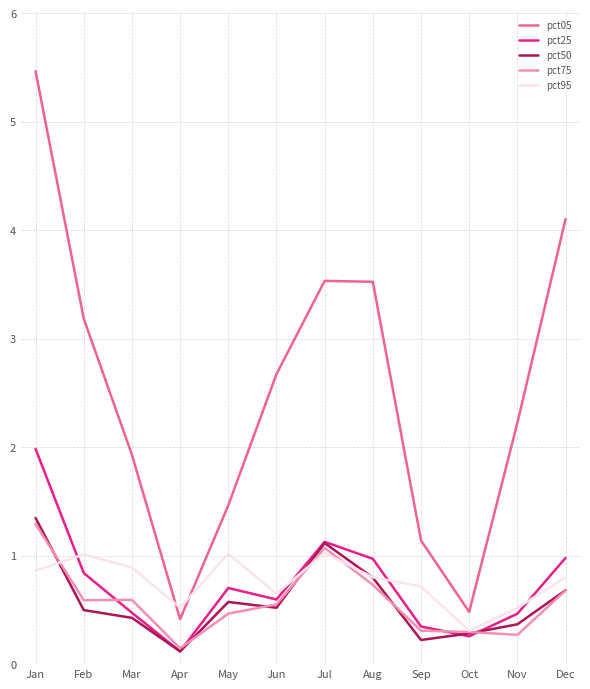

The pct75 series shows 0.1 at Sep. True or false?

False